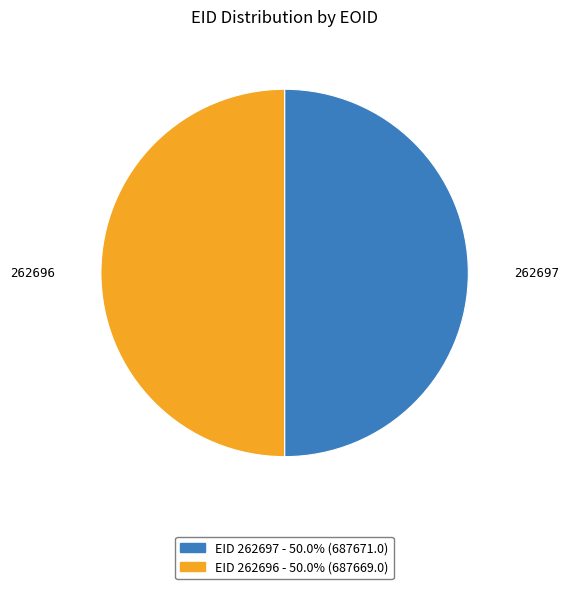

Count the number of slices in the pie.

2